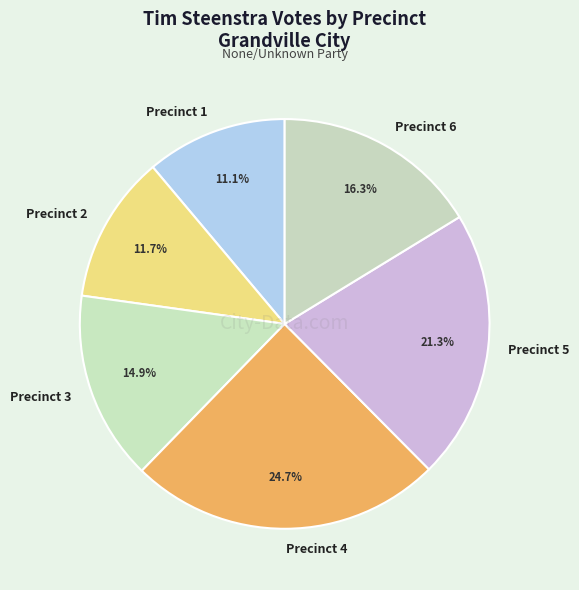

True or false: Precinct 3 accounts for 7% of the total.

False